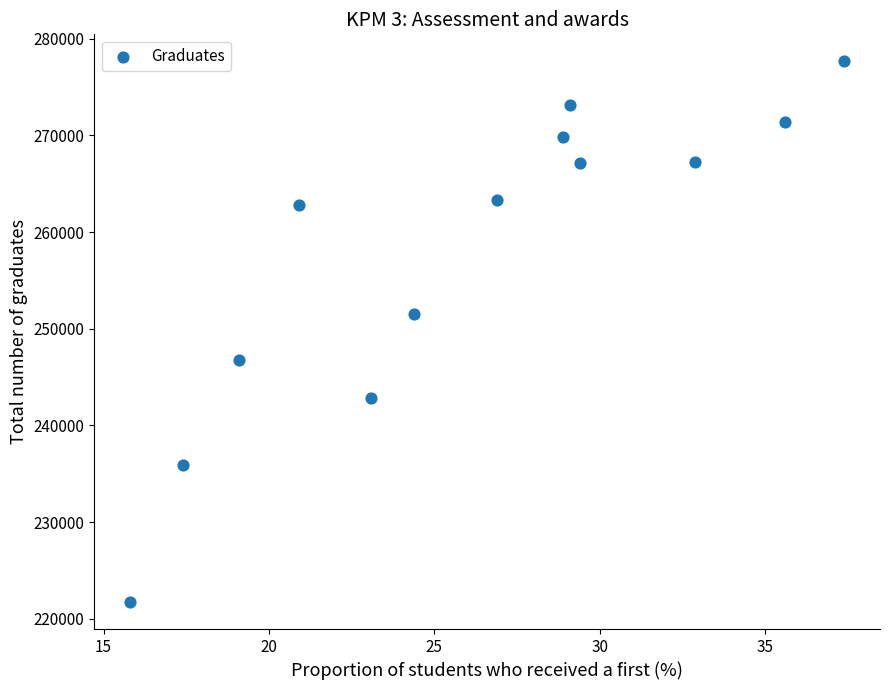

What Y value in the scatter plot is closest to 249695?

251480